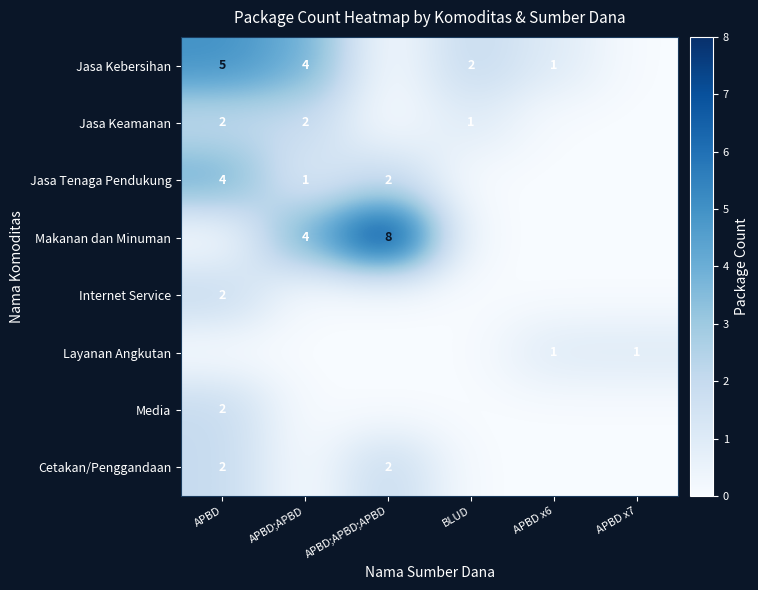

The Jasa Kebersihan series shows 2 at BLUD. True or false?

True